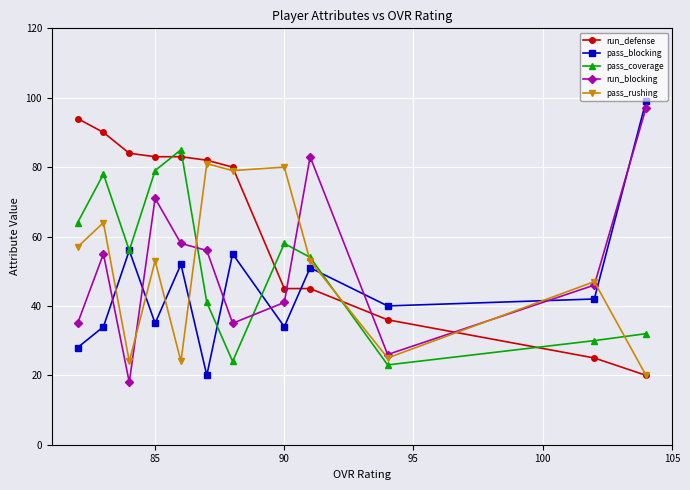

True or false: pass_rushing has a value of 53 at 85.

True